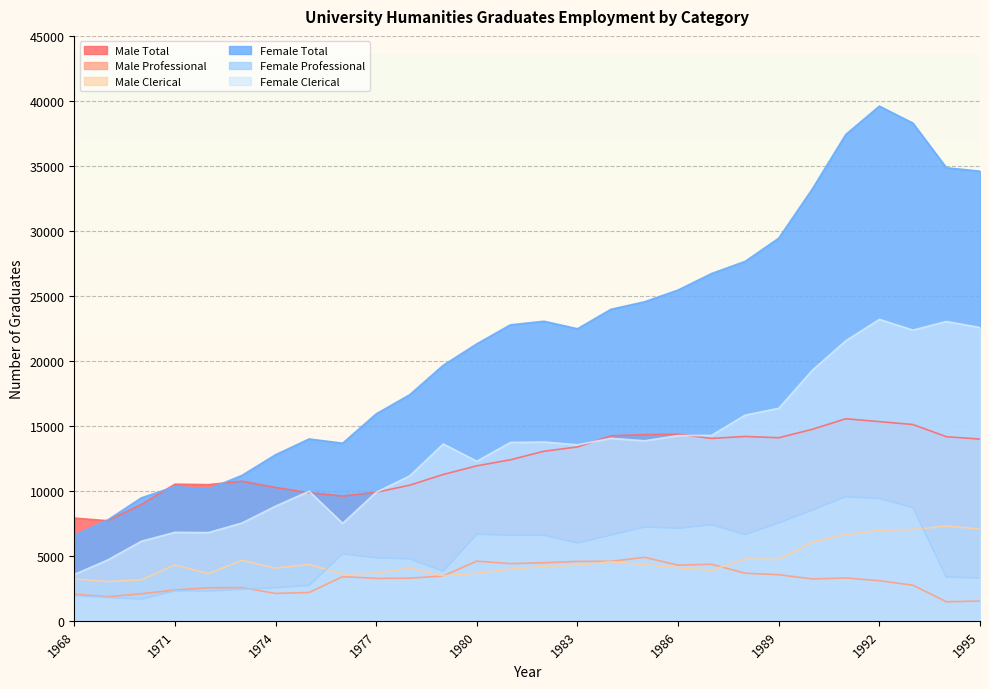

What are all the series names shown in the legend?

Male Total, Male Professional, Male Clerical, Female Total, Female Professional, Female Clerical